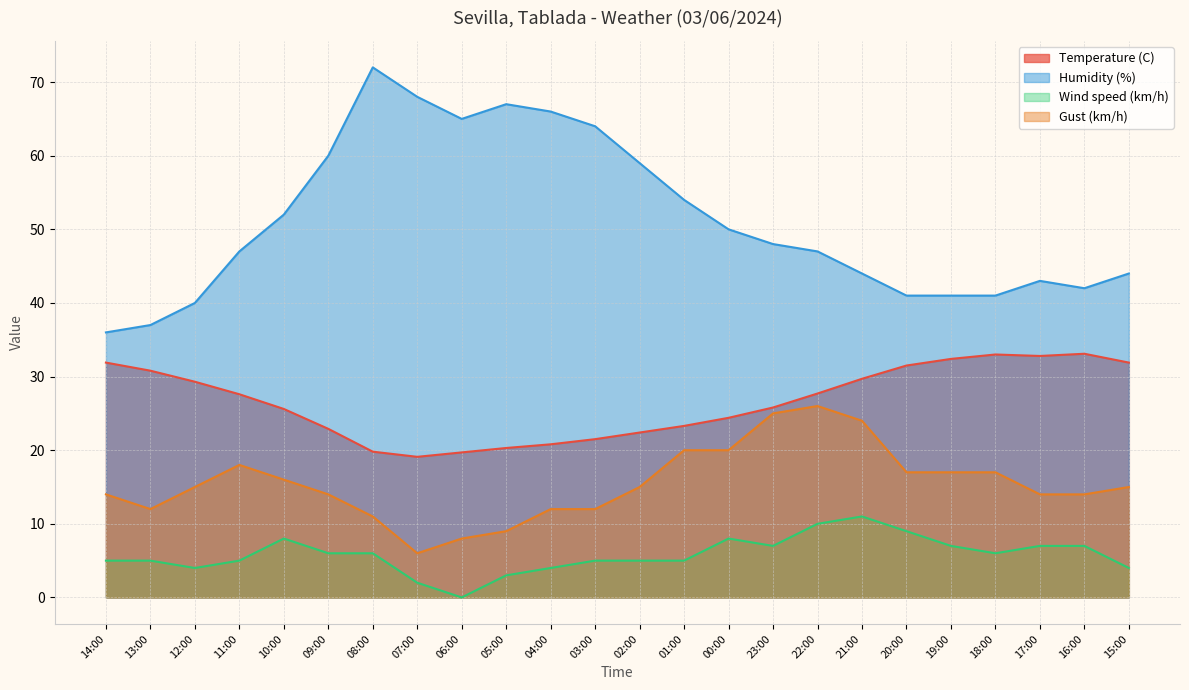

What is the maximum value shown in the chart?

72.0